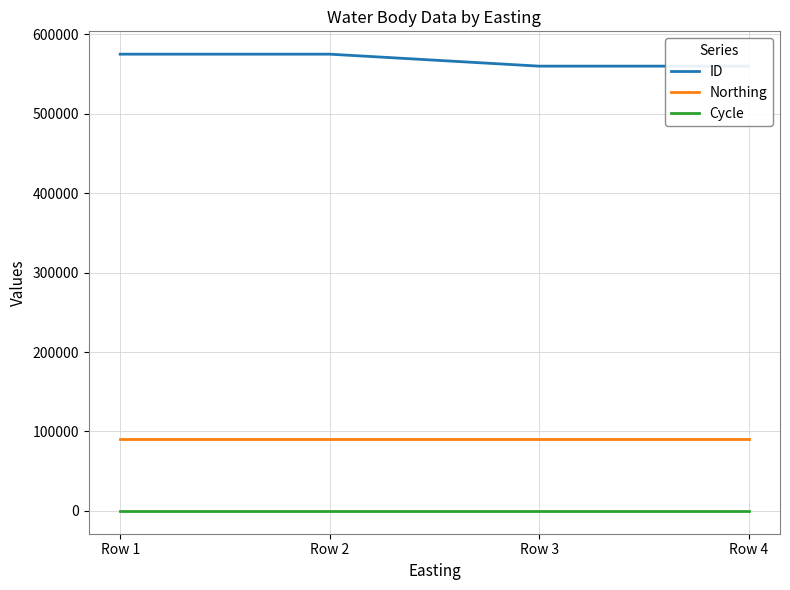

What is the highest value of the ID series?

575059